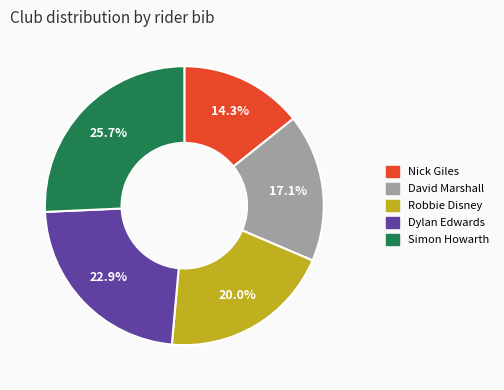

True or false: Nick Giles accounts for 8% of the total.

False